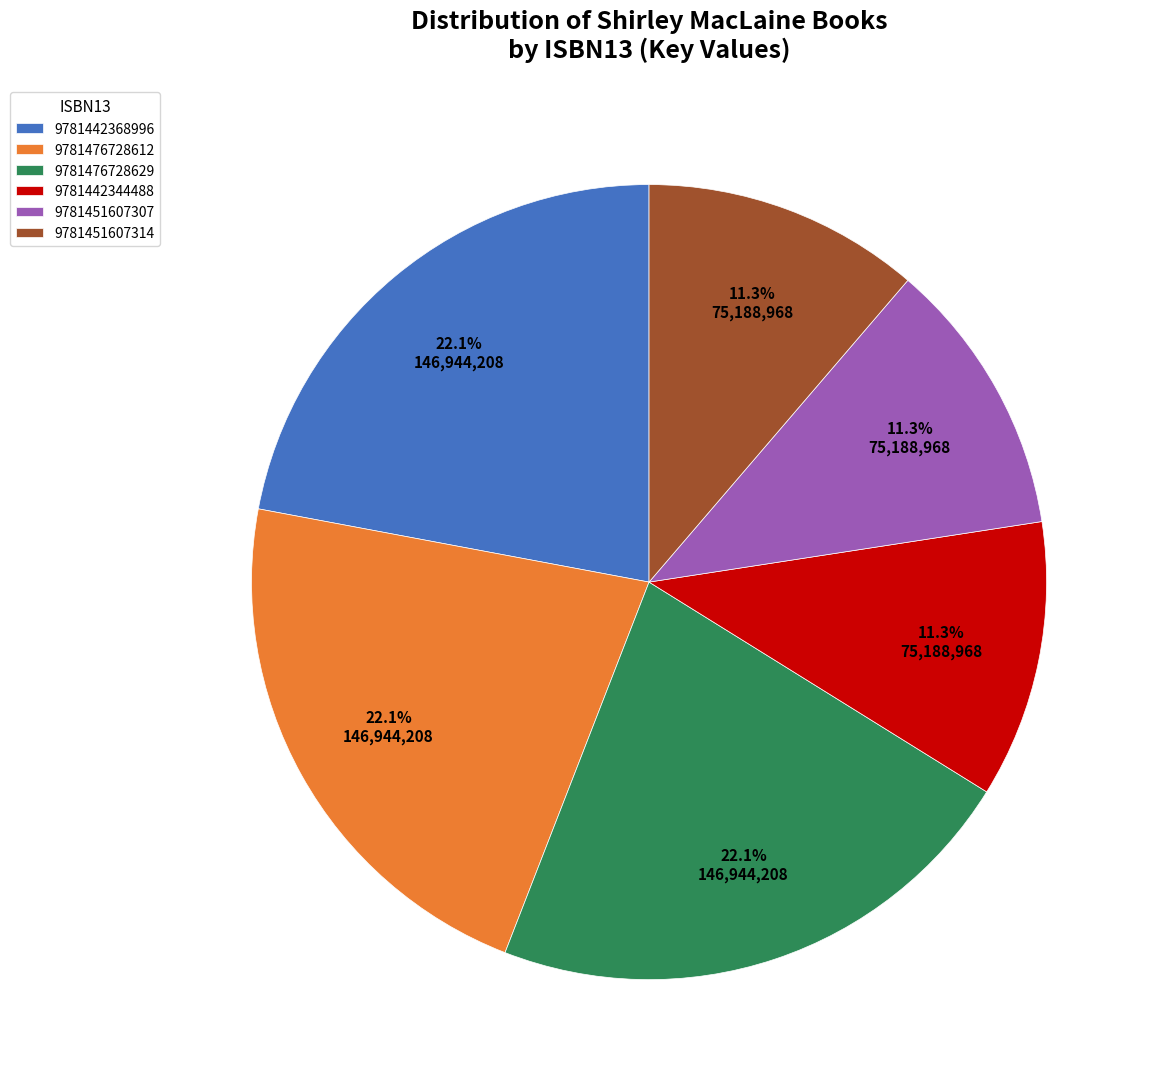

To the nearest percent, what is the difference between the largest and smallest slice percentages?

11%